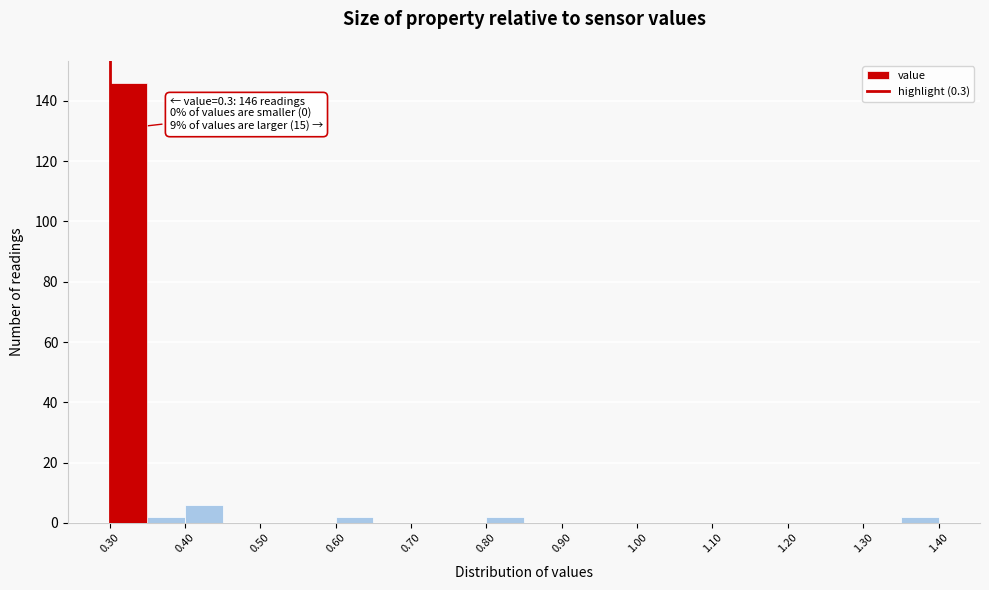

Which range on the x-axis has the tallest bar?

0.30 to 0.35